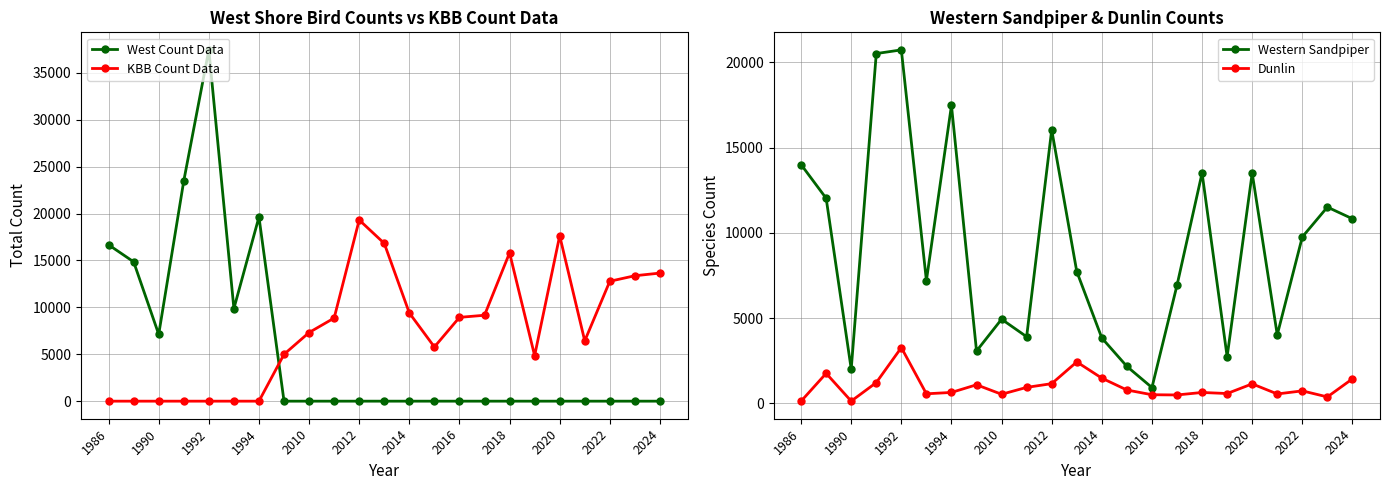

What are all the series names shown in the legend?

West Count Data, KBB Count Data, Western Sandpiper, Dunlin